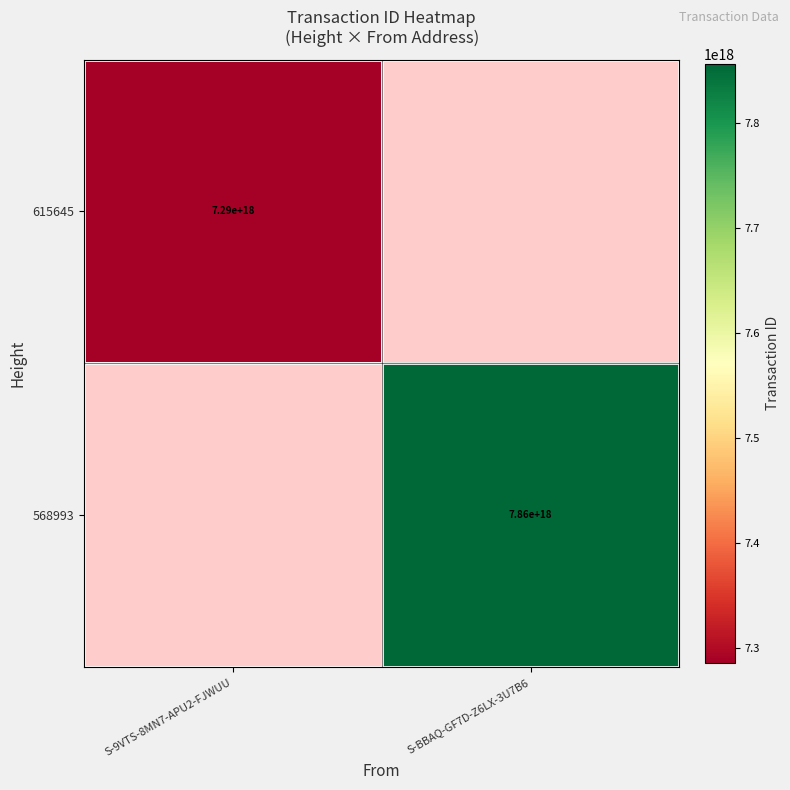

How many data points does each series have?

2